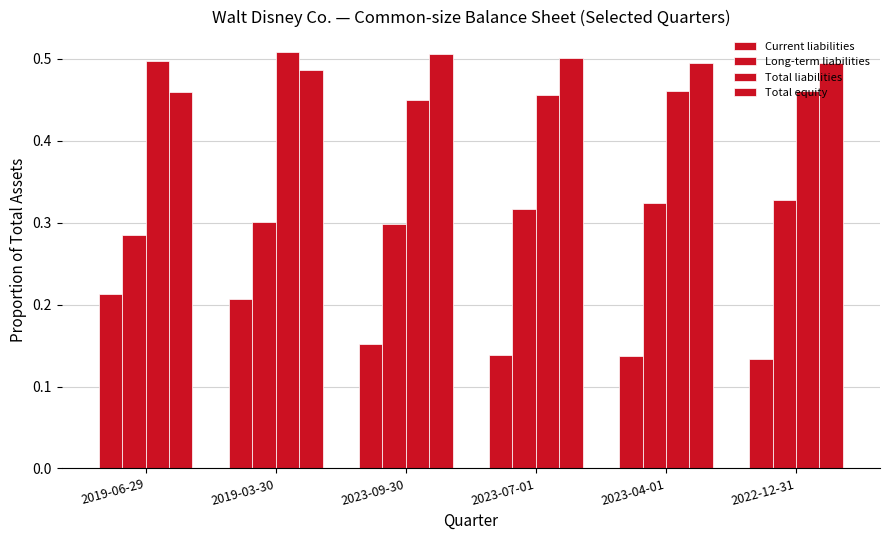

What is the label of the 6th bar from the right?

2019-06-29